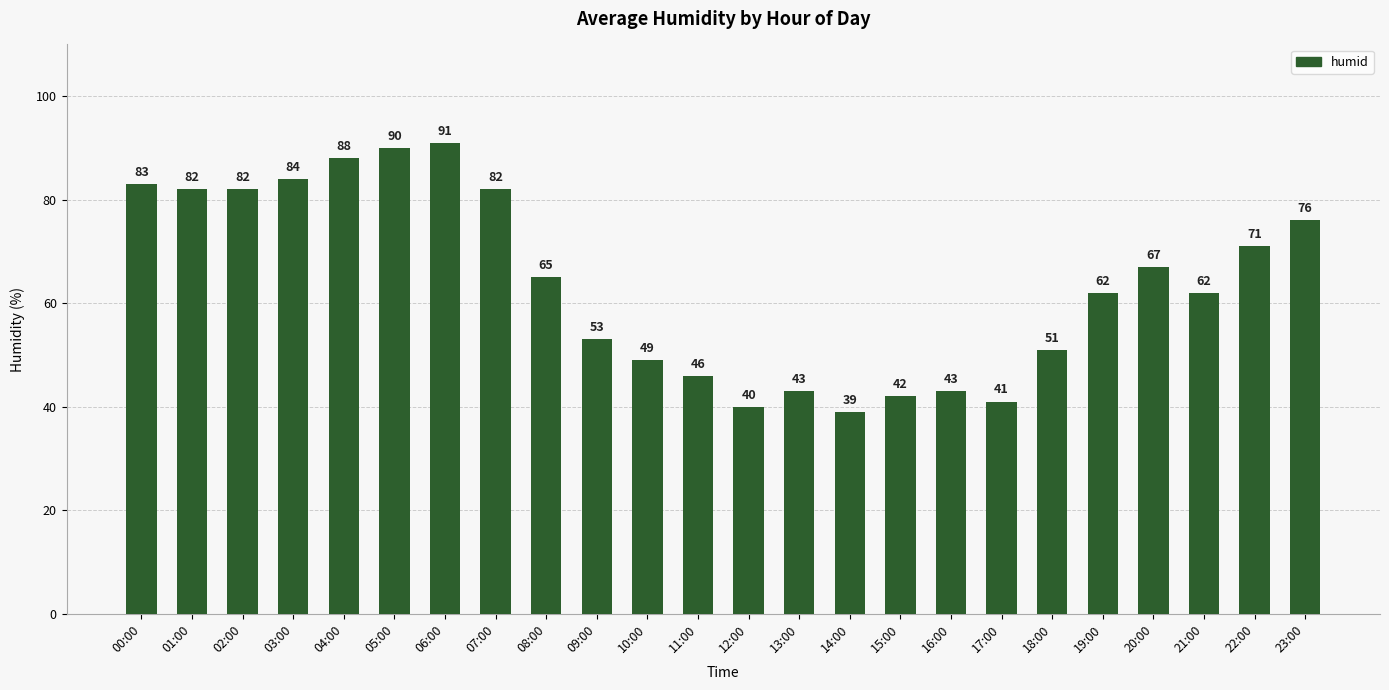

Where is the data nearest to the value 65?

08:00